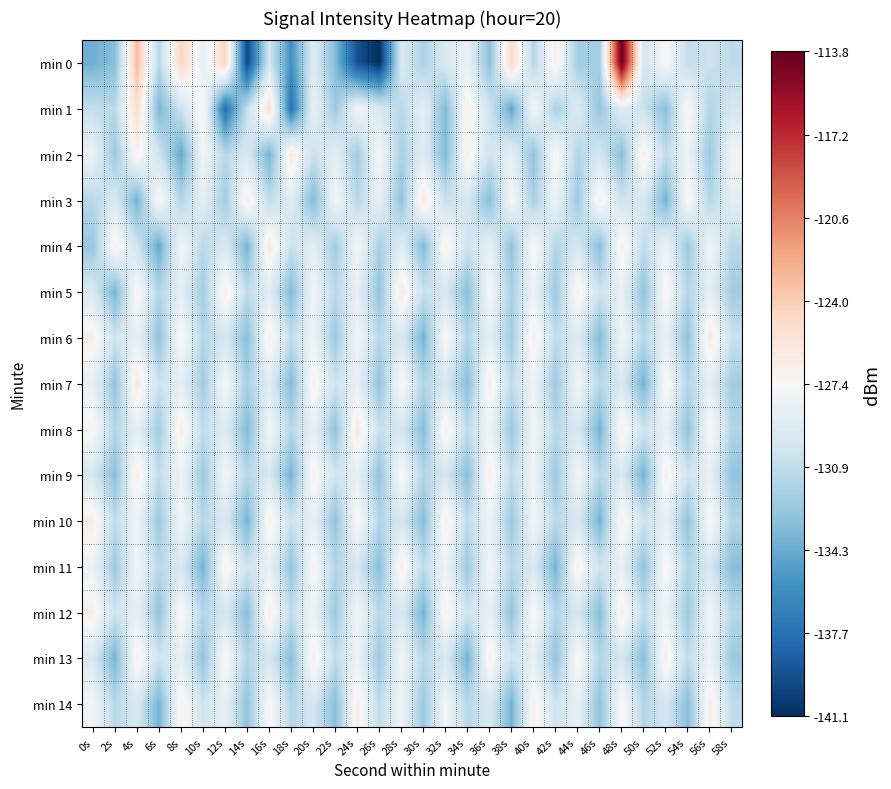

At which category is the sum across all series the highest?

48s